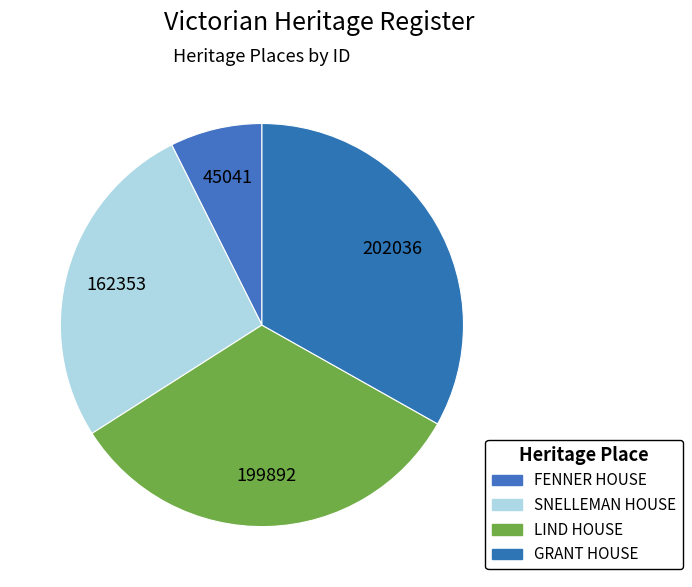

Count the number of slices in the pie.

4